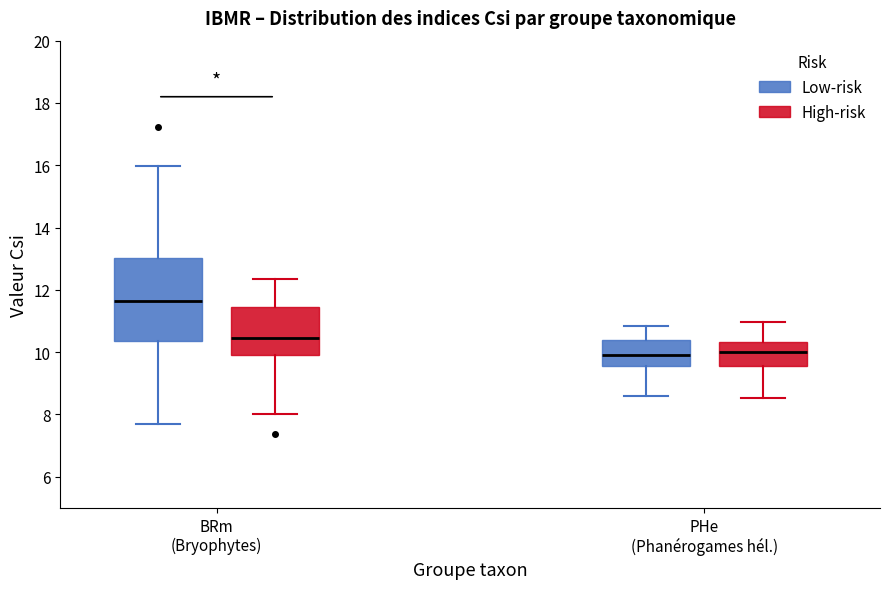

Where does the median line of the box for PHe (Phanérogames hél.) (High-risk) sit on the y-axis? The values are not printed on the chart, so give them approximately, as read against the axis.

10.0